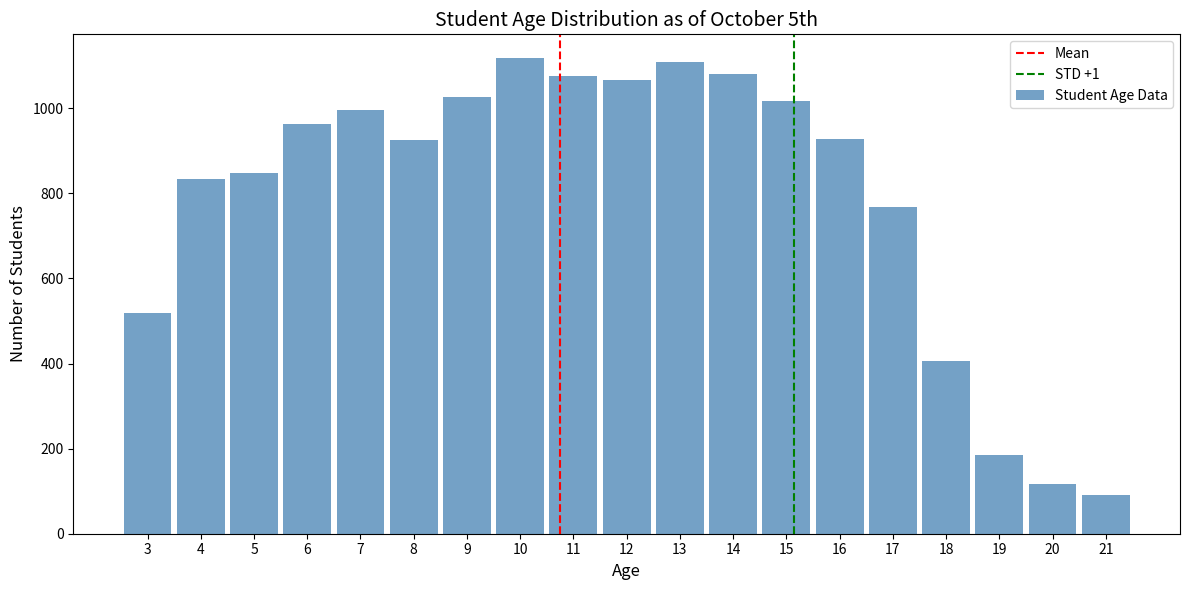

What is the value of the 17th bar from the left?

186